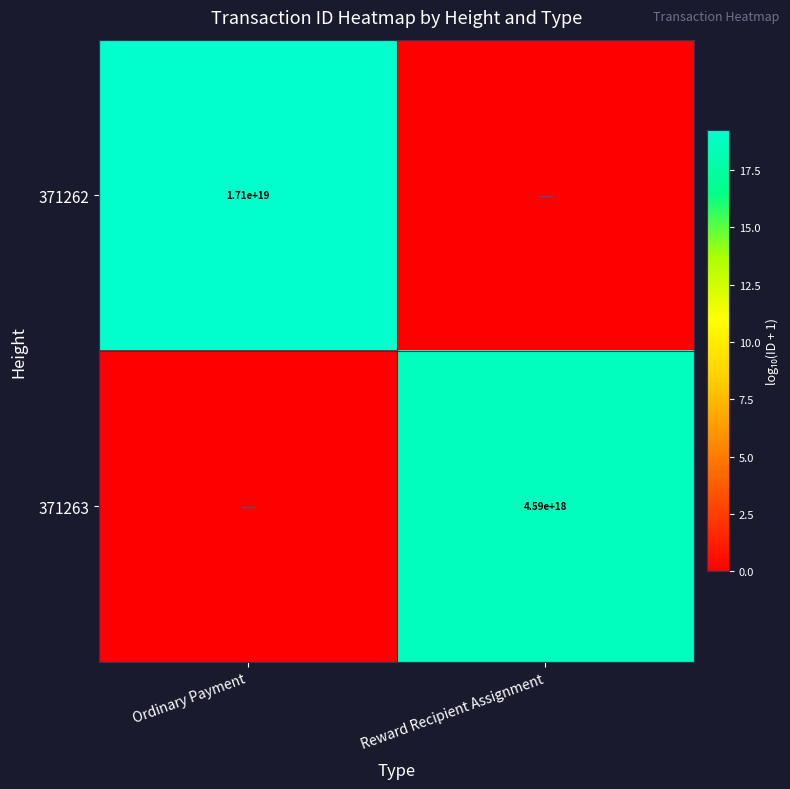

Is the value of 371263 at Reward Recipient Assignment greater than the value of 371262 at Ordinary Payment?

No